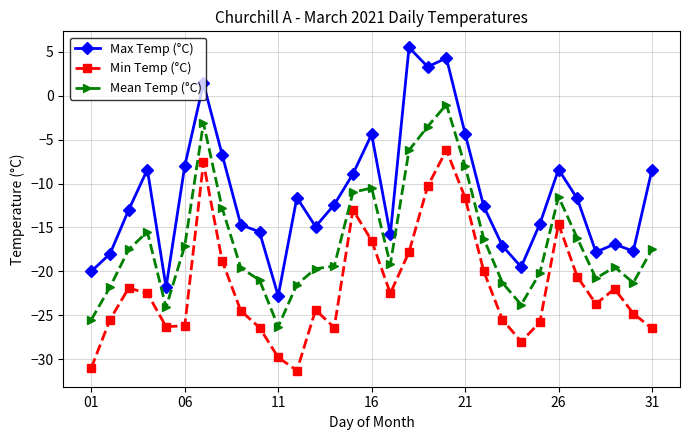

True or false: Mean Temp (°C) has more than 2 interior local peaks.

True